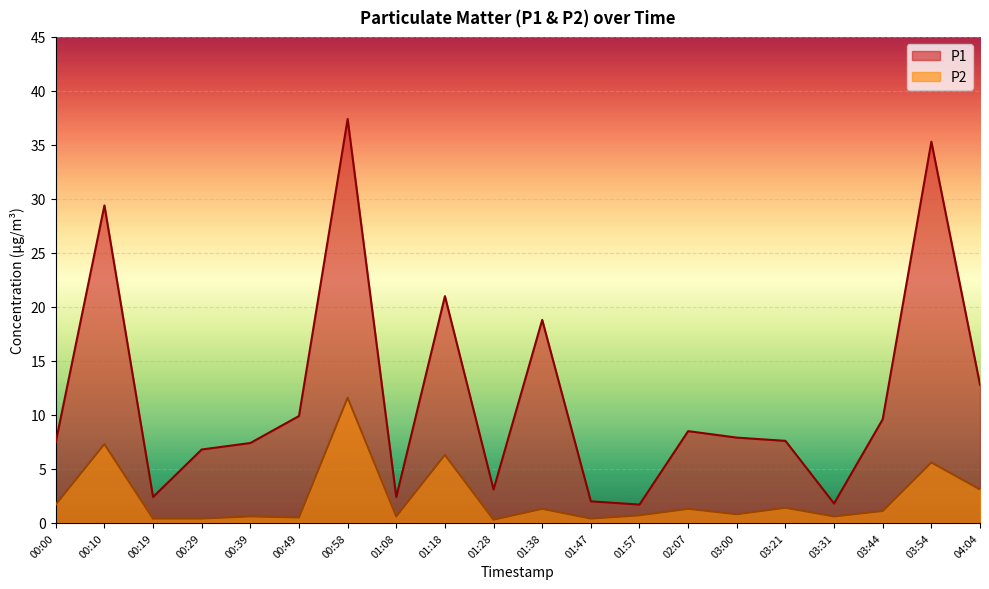

What is the approximate value of P1 at 00:19?

2.4